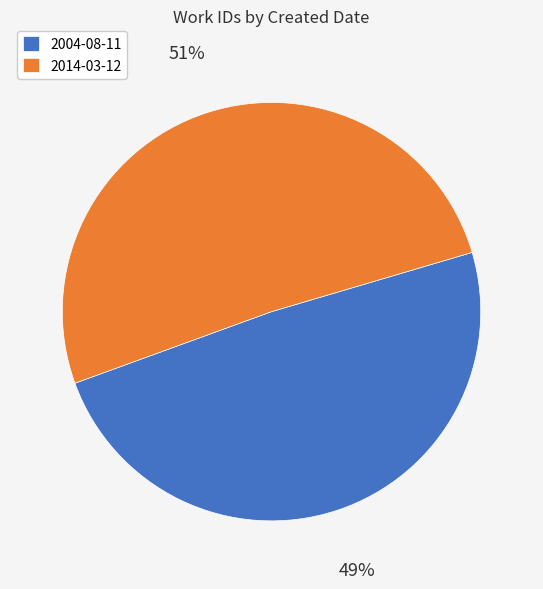

Is the sum of 2004-08-11 and 2014-03-12 greater than half?

Yes